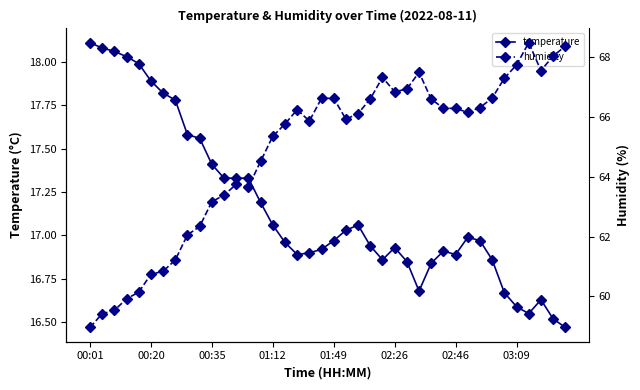

What is the difference between the second highest and minimum values in the humidity series?

9.4